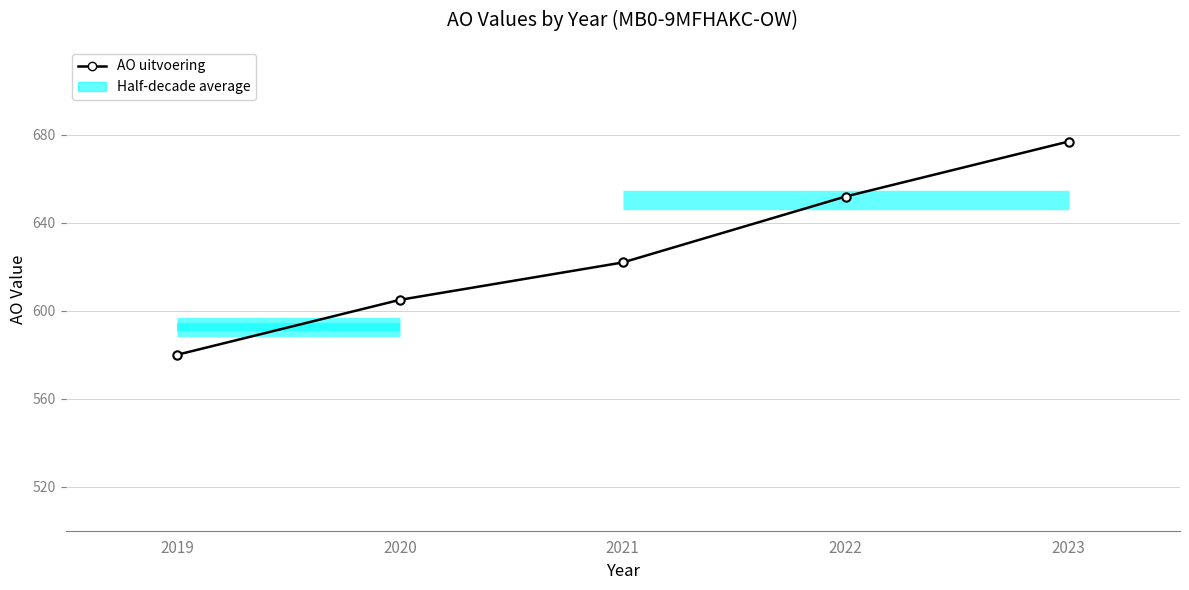

Between 2022 and 2023, which is larger?

2023